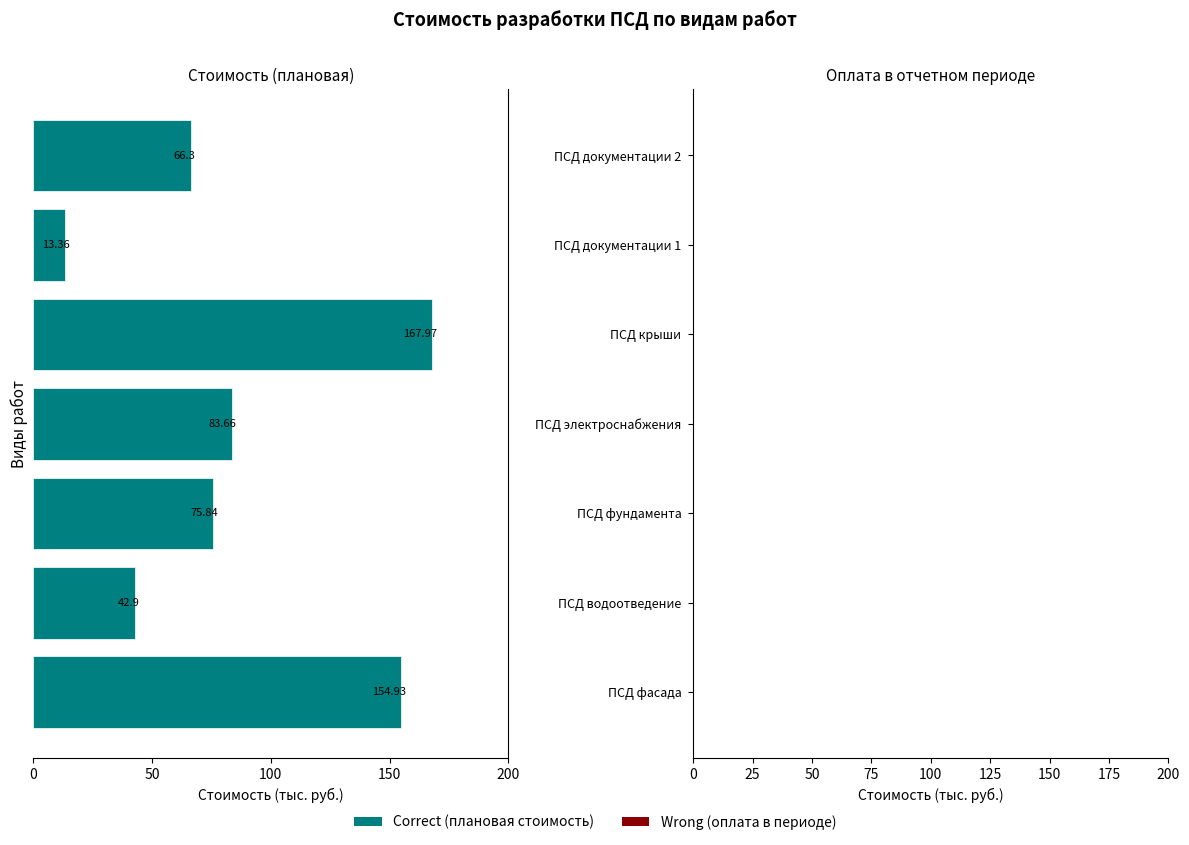

Are the bars horizontal?

Yes